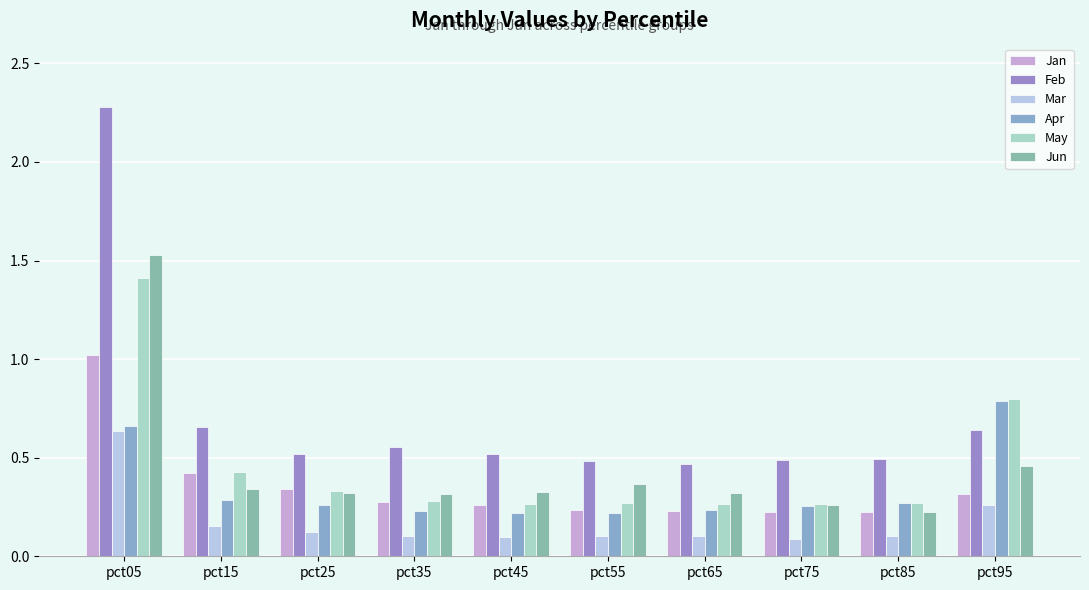

Reading left to right, what are all the values shown in this chart?

Jan: 1.0	0.4	0.3	0.3	0.3	0.2	0.2	0.2	0.2	0.3
Feb: 2.3	0.7	0.5	0.6	0.5	0.5	0.5	0.5	0.5	0.6
Mar: 0.6	0.2	0.1	0.1	0.1	0.1	0.1	0.1	0.1	0.3
Apr: 0.7	0.3	0.3	0.2	0.2	0.2	0.2	0.3	0.3	0.8
May: 1.4	0.4	0.3	0.3	0.3	0.3	0.3	0.3	0.3	0.8
Jun: 1.5	0.3	0.3	0.3	0.3	0.4	0.3	0.3	0.2	0.5